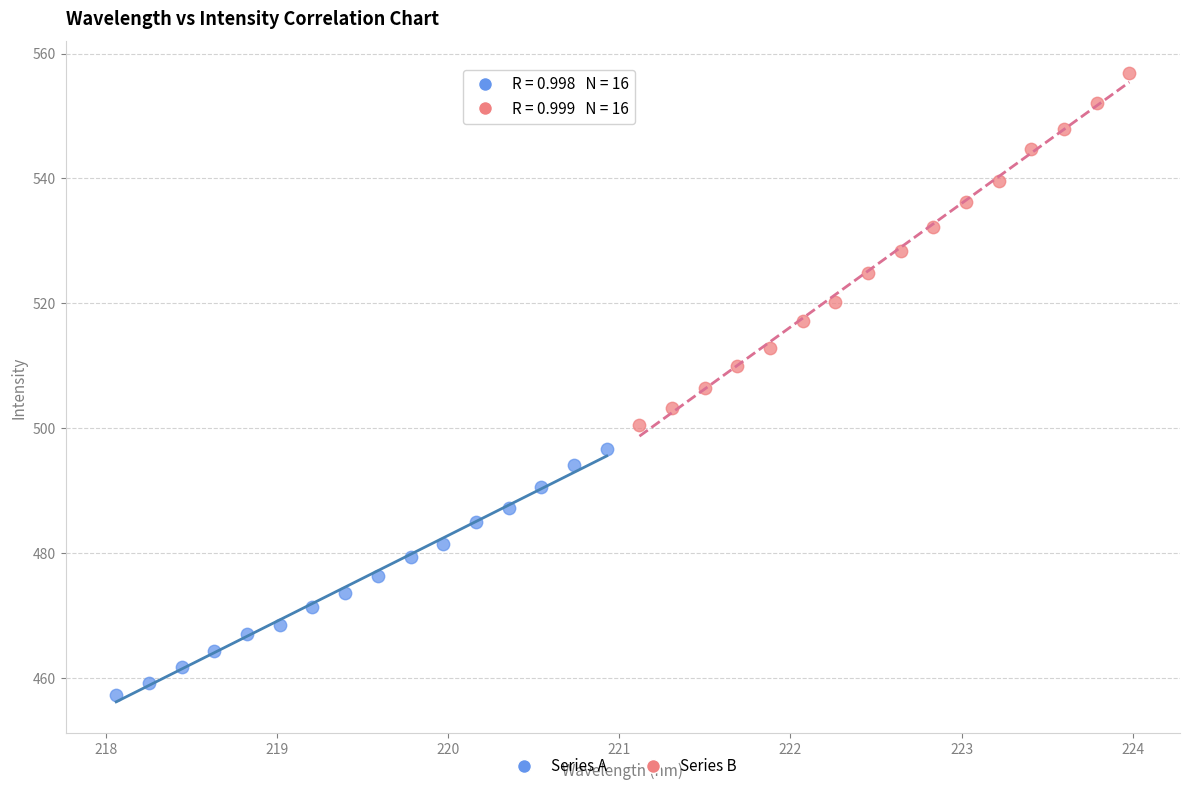

Which series contains the highest Y value?

Series B